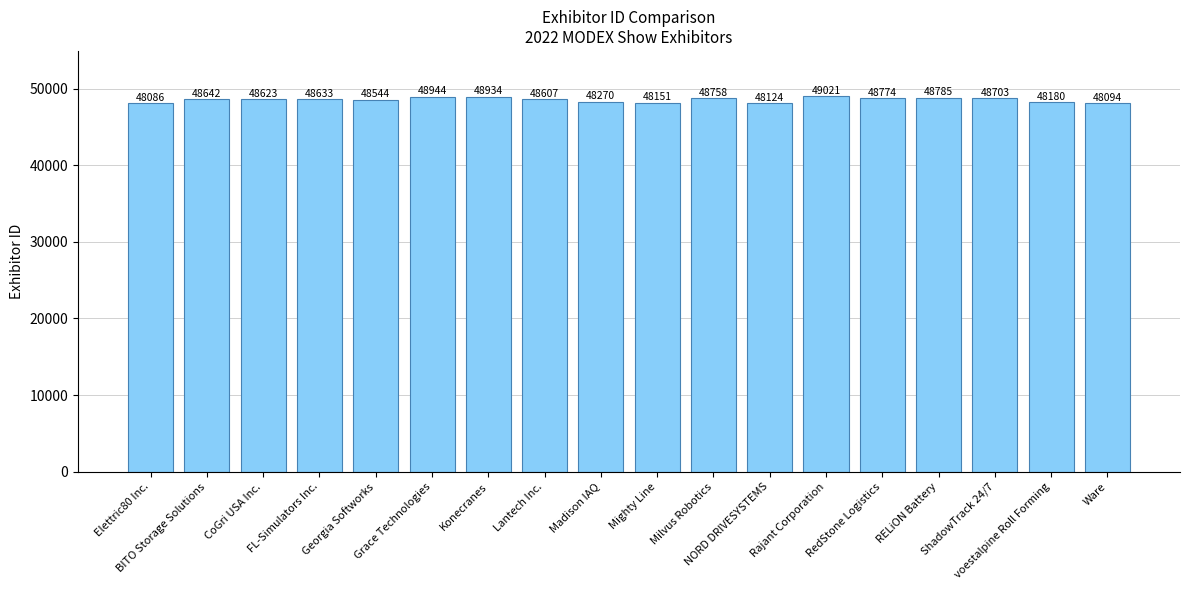

Reading left to right, extract all data points from this chart.

Elettric80 Inc.=48086	BITO Storage Solutions=48642	CoGri USA Inc.=48623	FL-Simulators Inc.=48633	Georgia Softworks=48544	Grace Technologies=48944	Konecranes=48934	Lantech Inc.=48607	Madison IAQ=48270	Mighty Line=48151	Milvus Robotics=48758	NORD DRIVESYSTEMS=48124	Rajant Corporation=49021	RedStone Logistics=48774	RELiON Battery=48785	ShadowTrack 24/7=48703	voestalpine Roll Forming=48180	Ware=48094